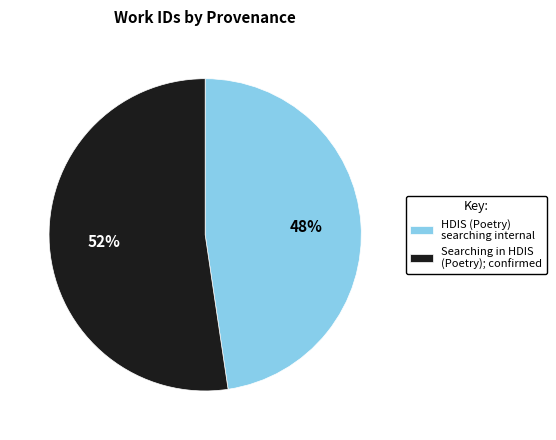

The Searching in HDIS (Poetry); confirmed slice represents 58% of the pie. True or false?

False